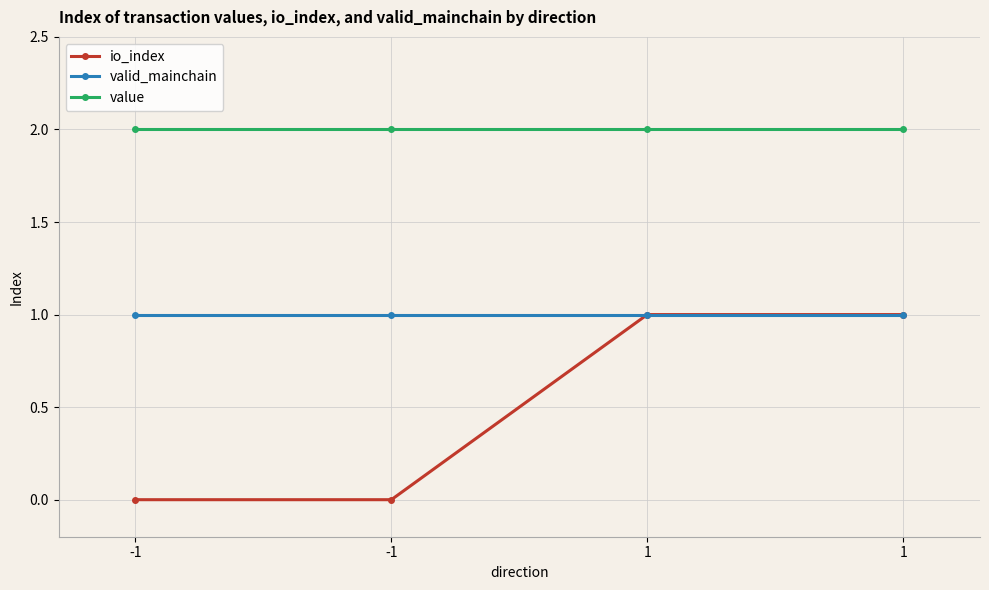

Is the value of value at 1 greater than the value of io_index at 1?

Yes